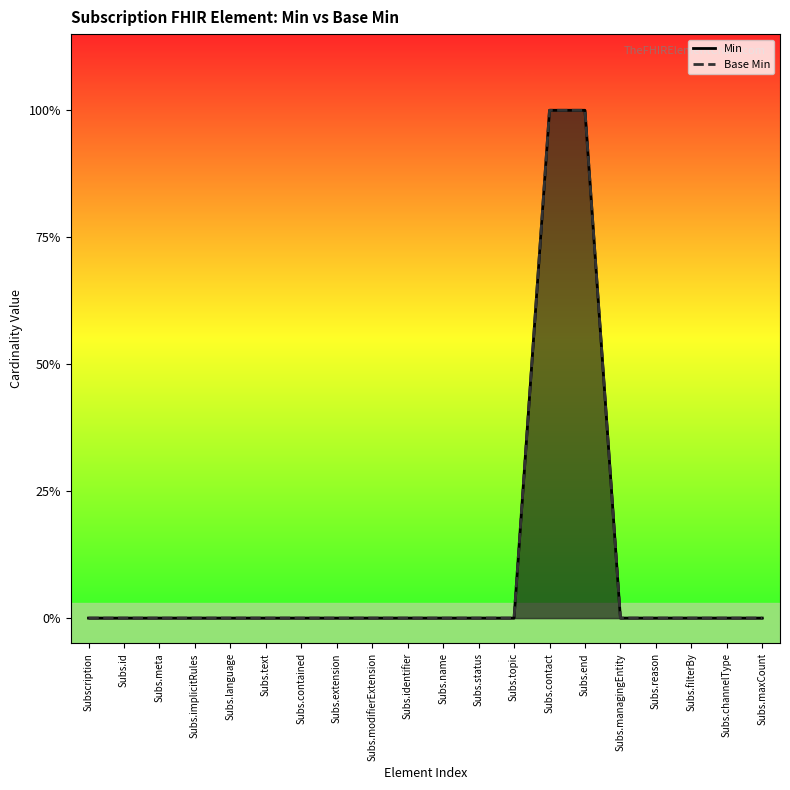

What is the label of the 10th point from the right?

Subs.name